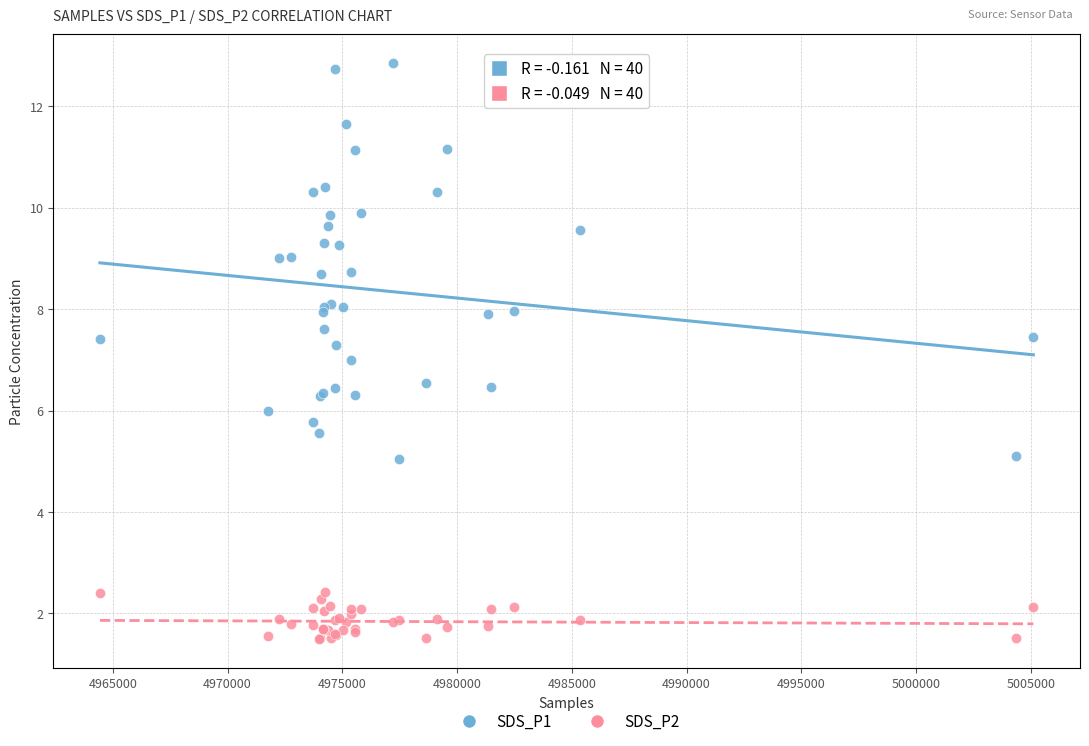

Which series reaches the minimum Y coordinate?

SDS_P2